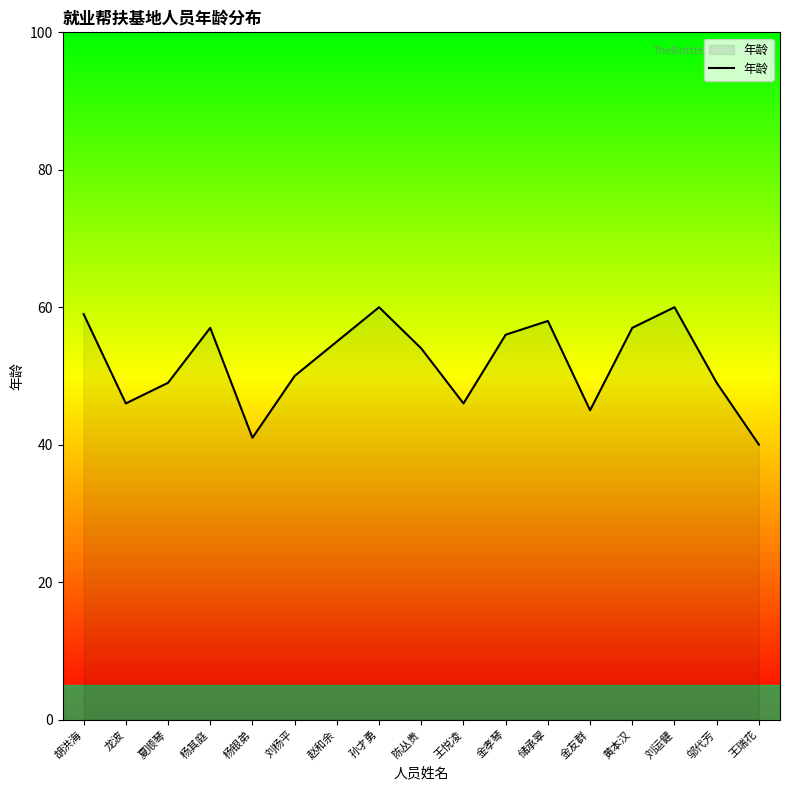

Approximately how many times larger is the value at 储承翠 compared to 龙波?

1.3